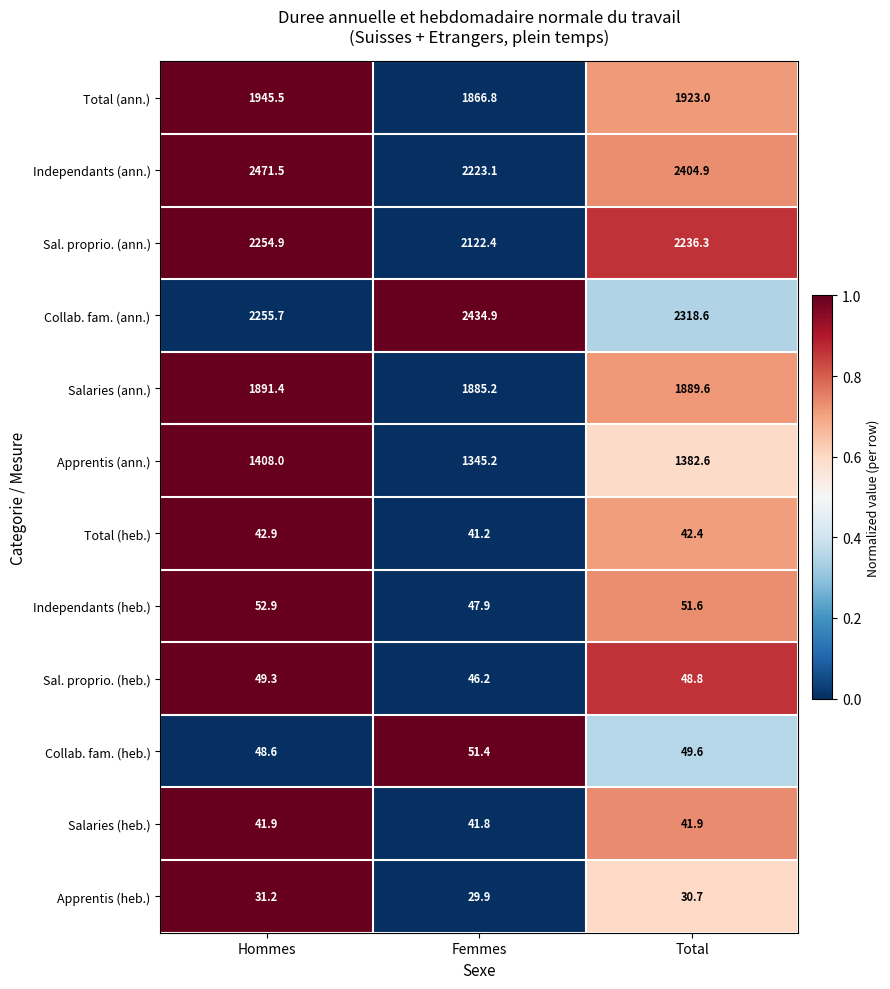

Rank the series at Femmes from highest to lowest value.

Collab. fam. (ann.), Independants (ann.), Sal. proprio. (ann.), Salaries (ann.), Total (ann.), Apprentis (ann.), Collab. fam. (heb.), Independants (heb.), Sal. proprio. (heb.), Salaries (heb.), Total (heb.), Apprentis (heb.)